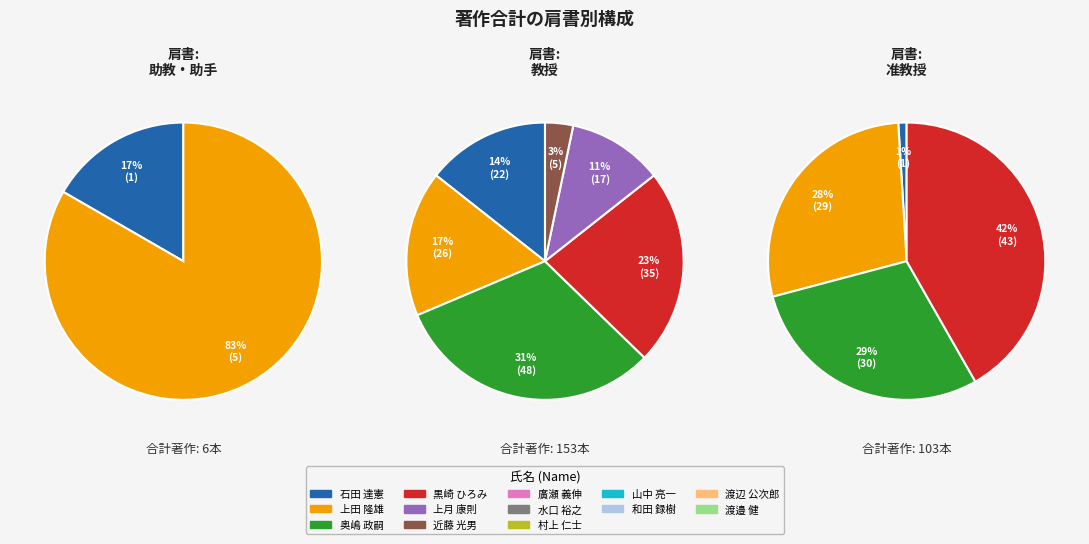

What is the ratio of the value at 渡邉 健 to the value at 水口 裕之?

2.5